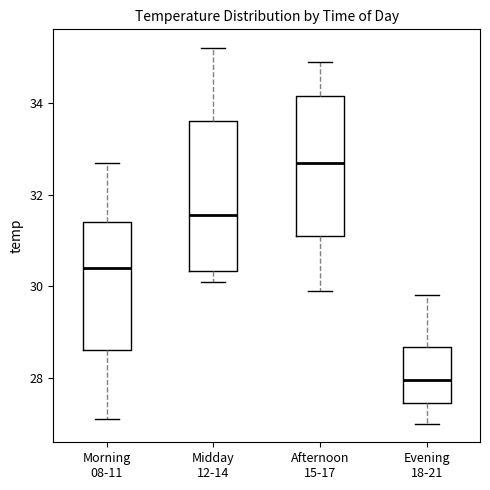

Reading left to right, read every box against the y-axis: the position of its median line, the range the box covers, and the ends of its whiskers. The values are not printed on the chart, so give them approximately, as read against the axis.

Morning 08-11: median 30.4, box 28.6 to 31.4, whiskers 27.2 to 32.8
Midday 12-14: median 31.6, box 30.4 to 33.6, whiskers 30.2 to 35.2
Afternoon 15-17: median 32.8, box 31.2 to 34.2, whiskers 30.0 to 35.0
Evening 18-21: median 28.0, box 27.4 to 28.6, whiskers 27.0 to 29.8